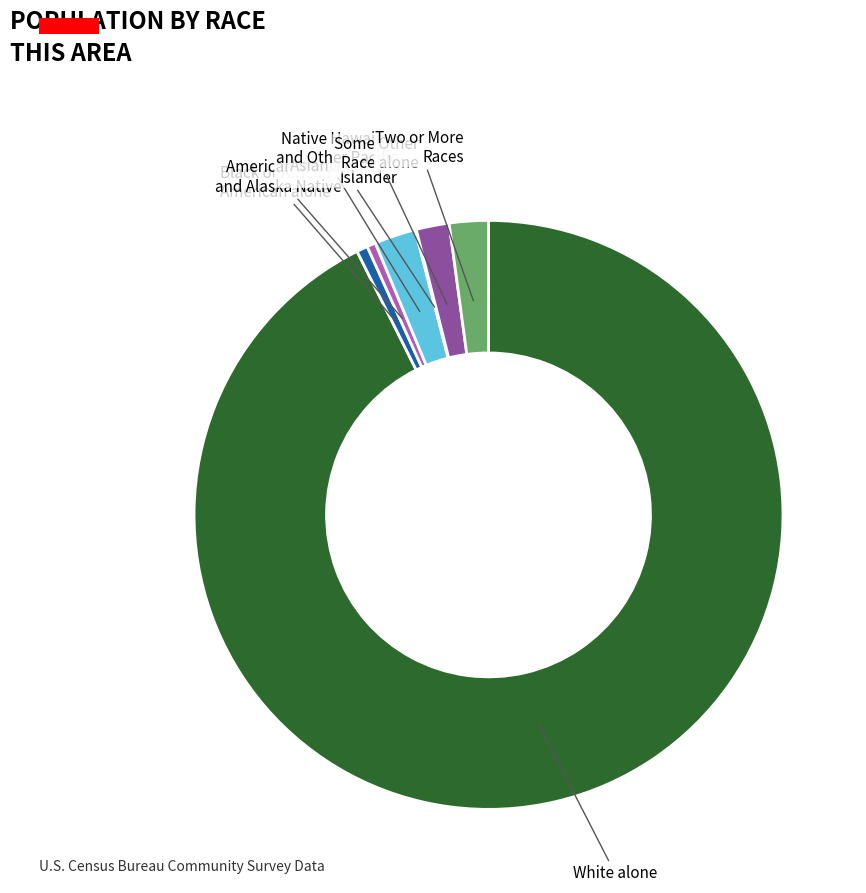

Combined, do White alone and Some Other Race alone account for over 50%?

Yes